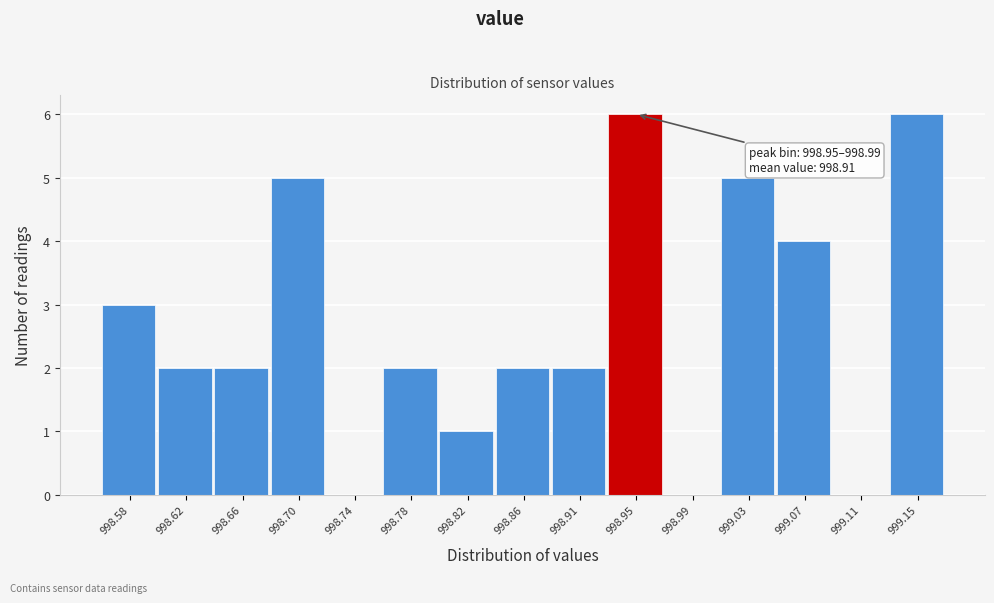

Reading right to left, list all the values displayed in this chart.

999.15=6	999.11=0	999.07=4	999.03=5	998.99=0	998.95=6	998.91=2	998.86=2	998.82=1	998.78=2	998.74=0	998.70=5	998.66=2	998.62=2	998.58=3